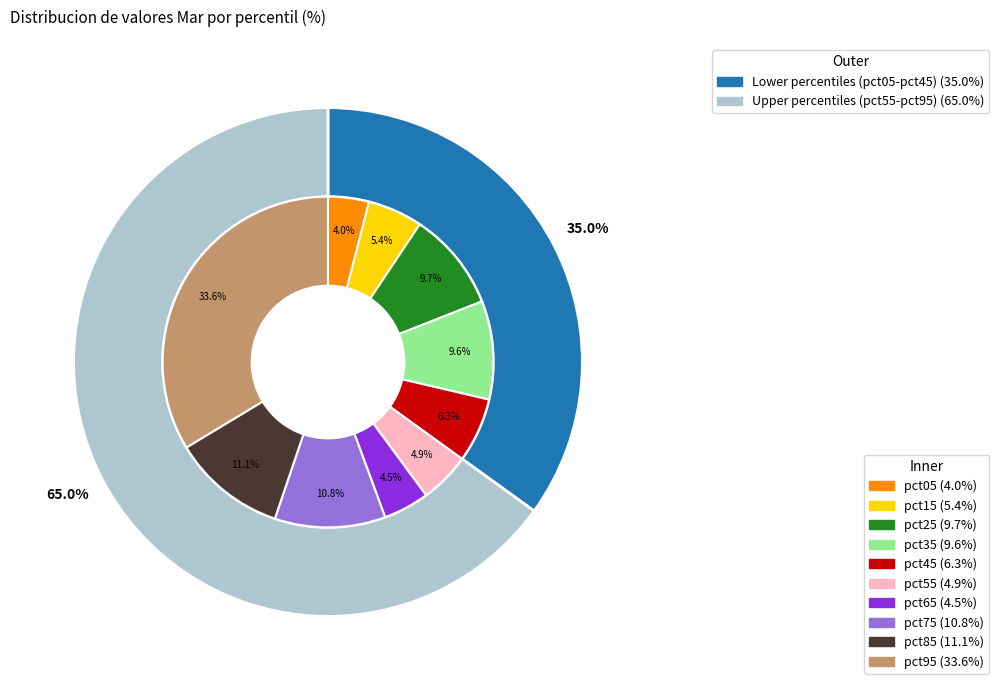

To the nearest percent, what portion does pct05 represent?

4%